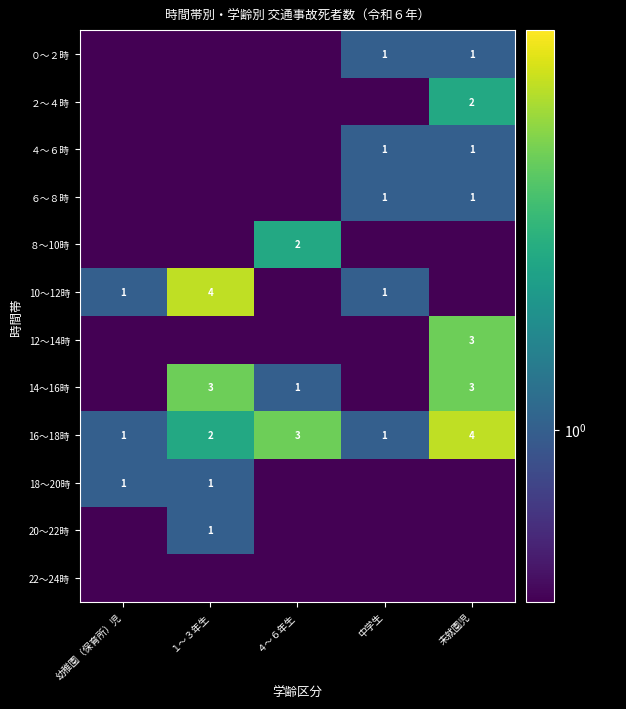

Is the value of ８～10時 at ４～６年生 greater than the value of ４～６時 at 未就園児?

Yes